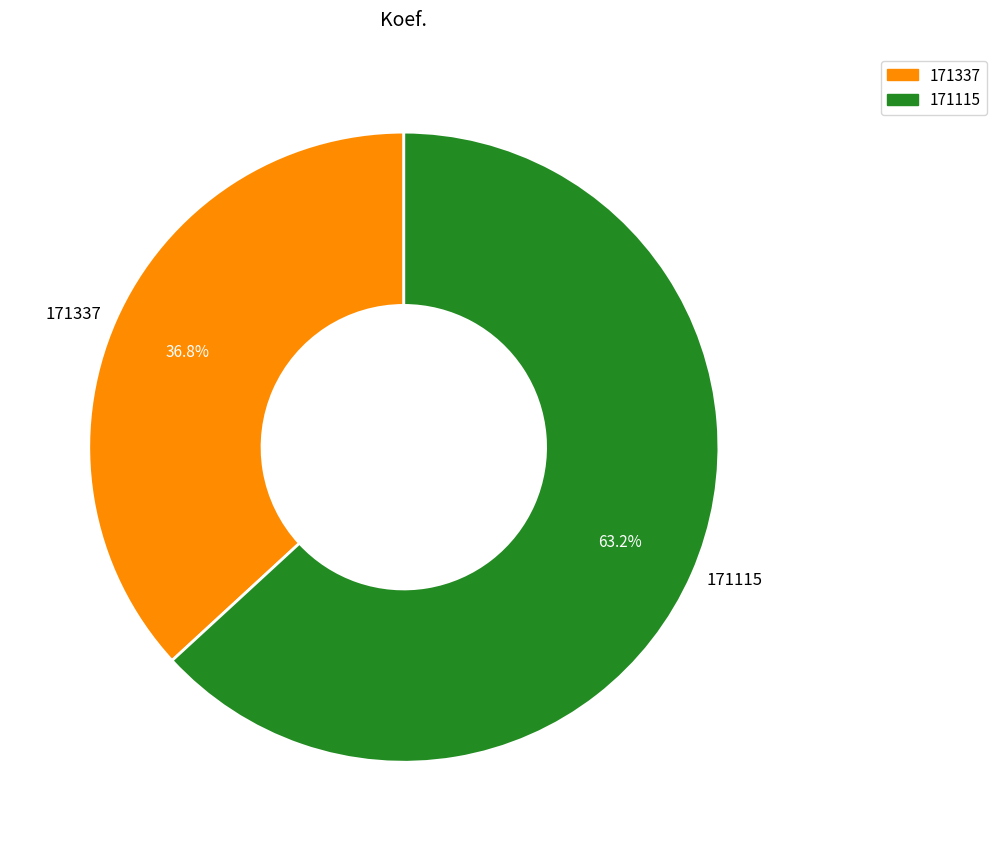

Does 171115 represent more than half of the total?

Yes